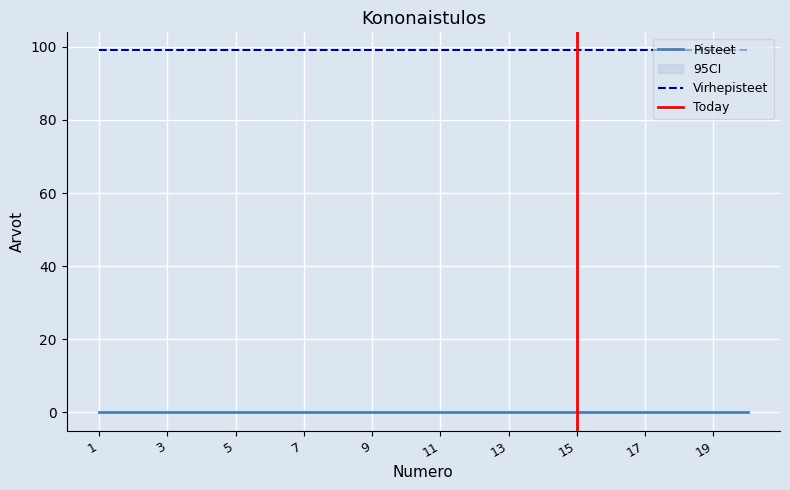

Reading right to left, extract all data points from this chart.

Pisteet: 0	0	0	0	0	0	0	0	0	0	0	0	0	0	0	0	0	0	0	0
Virhepisteet: 99	99	99	99	99	99	99	99	99	99	99	99	99	99	99	99	99	99	99	99